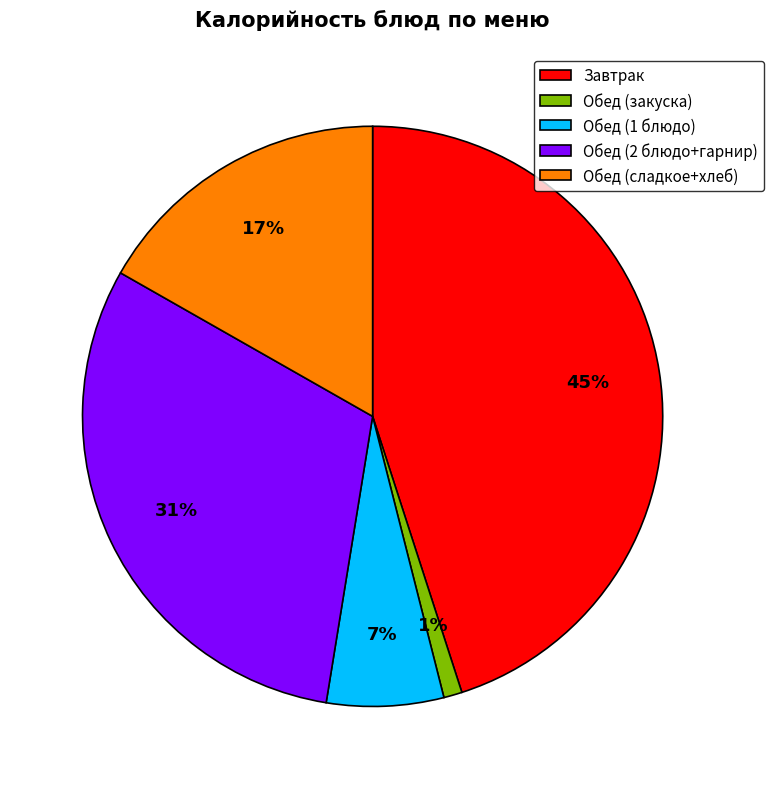

Is there any slice that represents more than half of the pie?

No